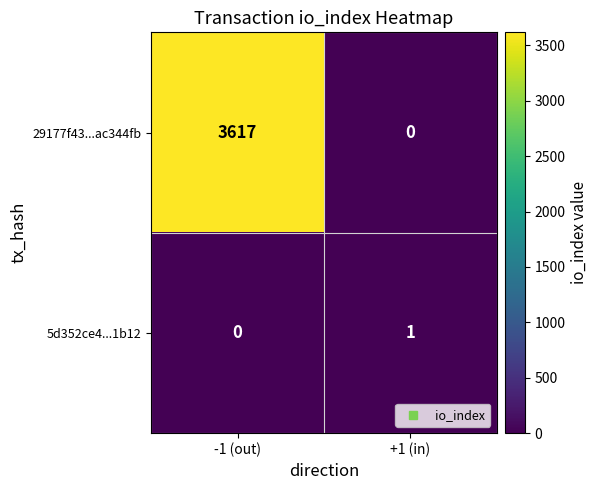

Which category has the lowest value in the 29177f43...ac344fb series?

+1 (in)